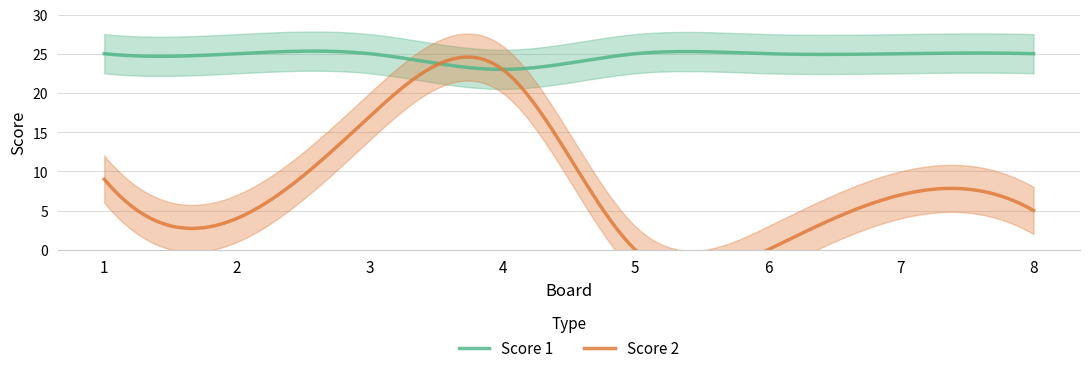

Does the chart display data point markers on the line(s)?

No